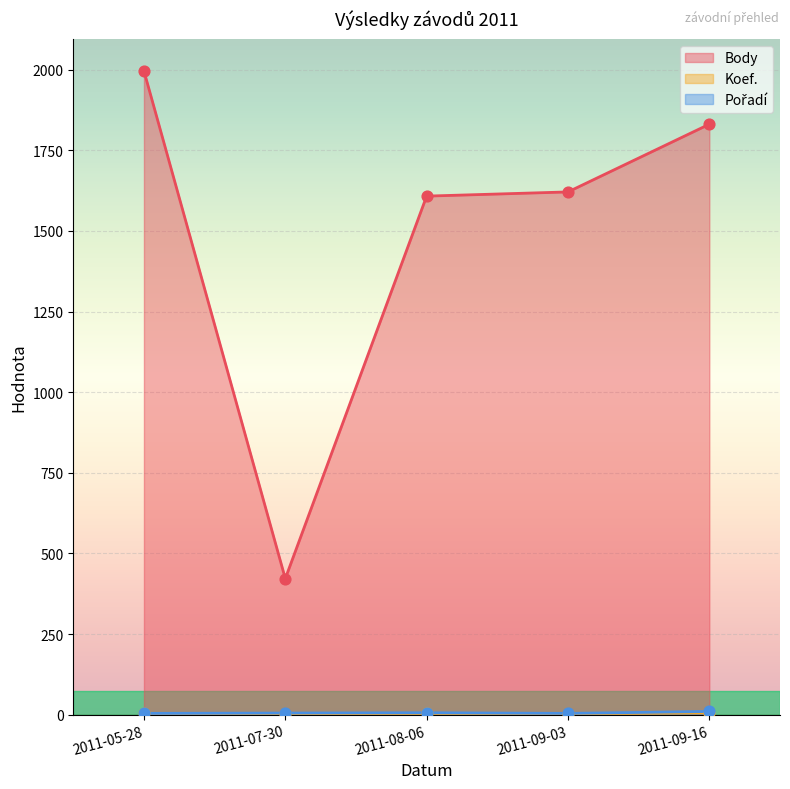

Which series has the largest total across all categories?

Body